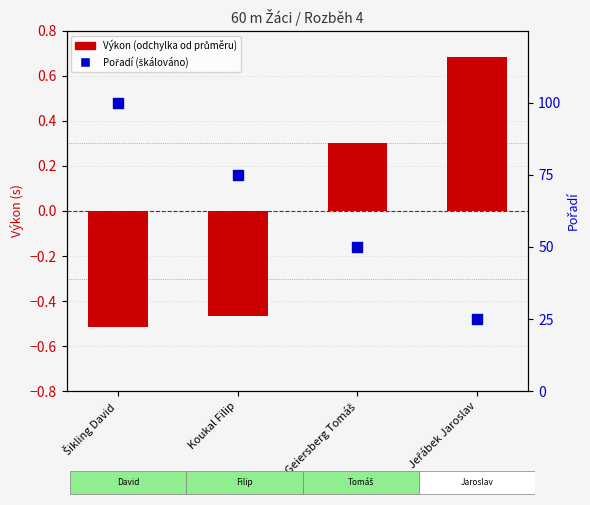

What is the total value across all series at Geiersberg Tomáš?

50.3